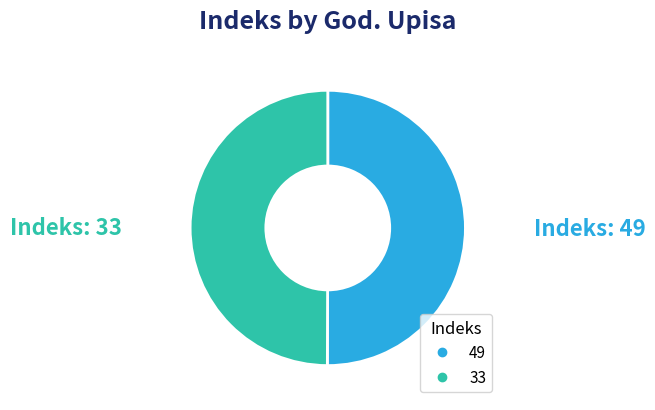

What is the ratio of the value at 33 to the value at 49?

1.0